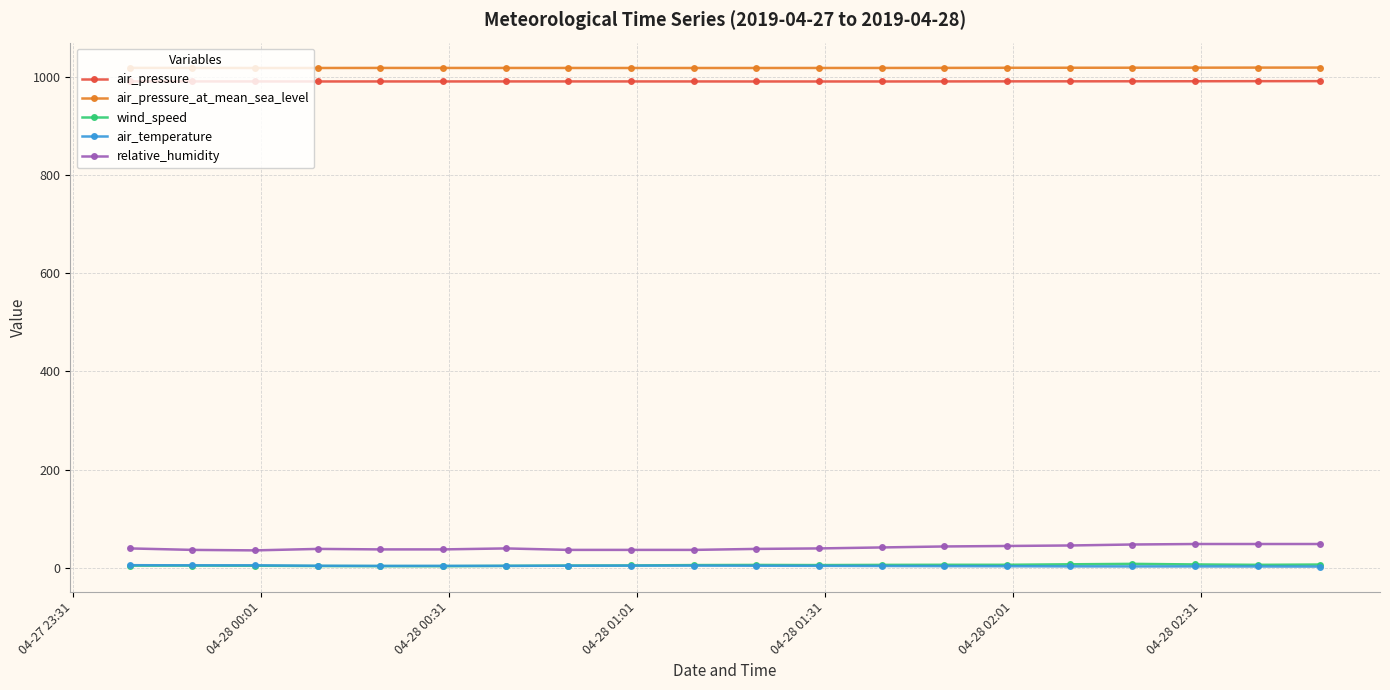

At how many categories does at least one series exceed 198?

20